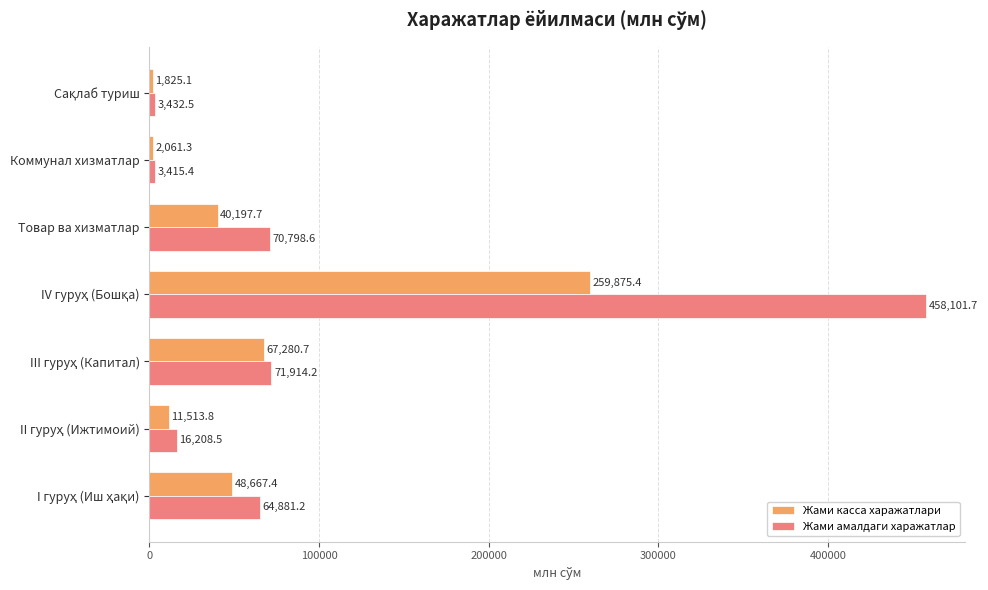

How many values in the Жами амалдаги харажатлар series are below 64881?

3